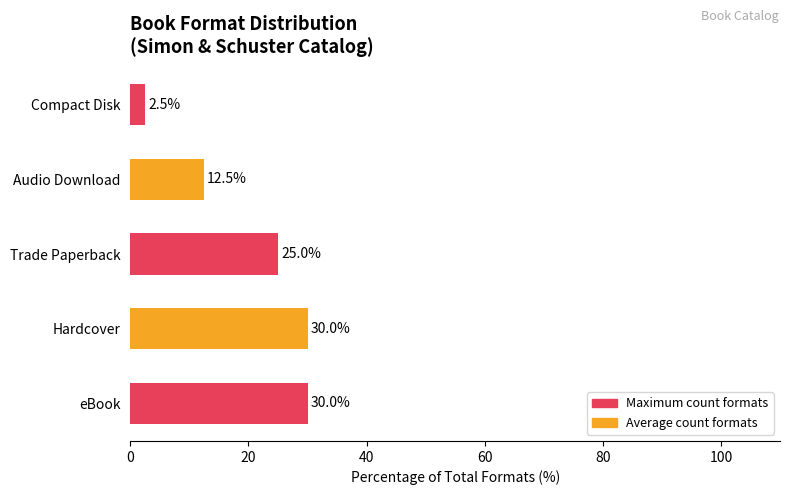

Between Audio Download and eBook, which is larger?

eBook